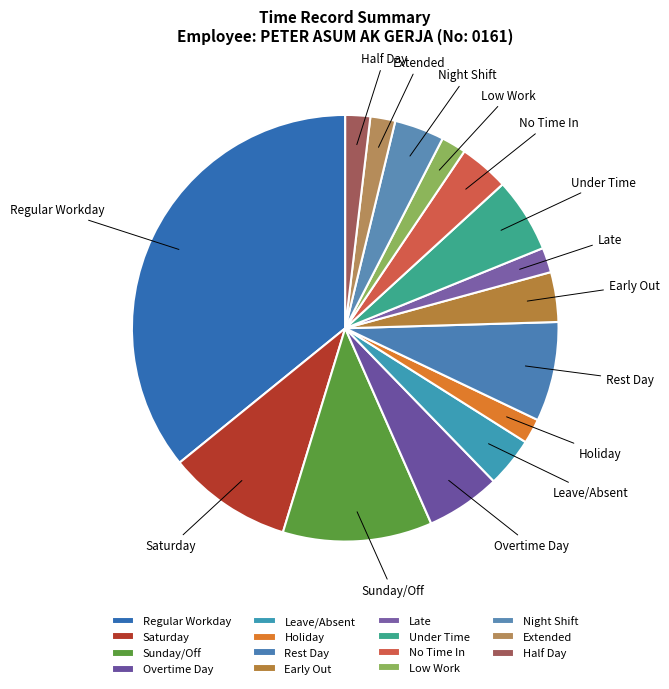

Approximately how many times larger is the value at Night Shift compared to Holiday?

2.0